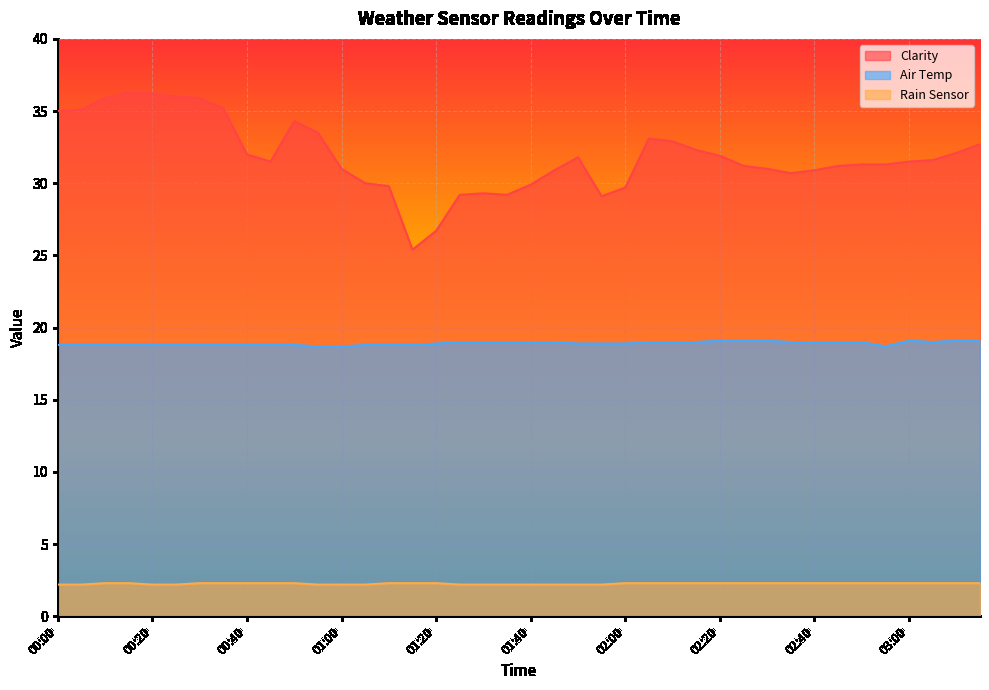

Reading left to right, transcribe all the data shown in this chart.

Clarity: 35.0	35.1	35.9	36.3	36.2	36.0	35.9	35.2	32.0	31.5	34.3	33.5	31.0	30.0	29.8	25.4	26.7	29.2	29.3	29.2	29.9	30.9	31.8	29.1	29.7	33.1	32.9	32.3	31.9	31.2	31.0	30.7	30.9	31.2	31.3	31.3	31.5	31.6	32.1	32.7
Air Temp: 18.8	18.8	18.8	18.8	18.8	18.8	18.8	18.8	18.8	18.8	18.8	18.7	18.7	18.8	18.8	18.8	18.9	19.0	19.0	19.0	19.0	19.0	18.9	18.9	18.9	19.0	19.0	19.0	19.1	19.1	19.1	19.0	19.0	19.0	19.0	18.7	19.1	19.0	19.1	19.1
Rain Sensor: 2.2	2.2	2.3	2.3	2.2	2.2	2.3	2.3	2.3	2.3	2.3	2.2	2.2	2.2	2.3	2.3	2.3	2.2	2.2	2.2	2.2	2.2	2.2	2.2	2.3	2.3	2.3	2.3	2.3	2.3	2.3	2.3	2.3	2.3	2.3	2.3	2.3	2.3	2.3	2.3